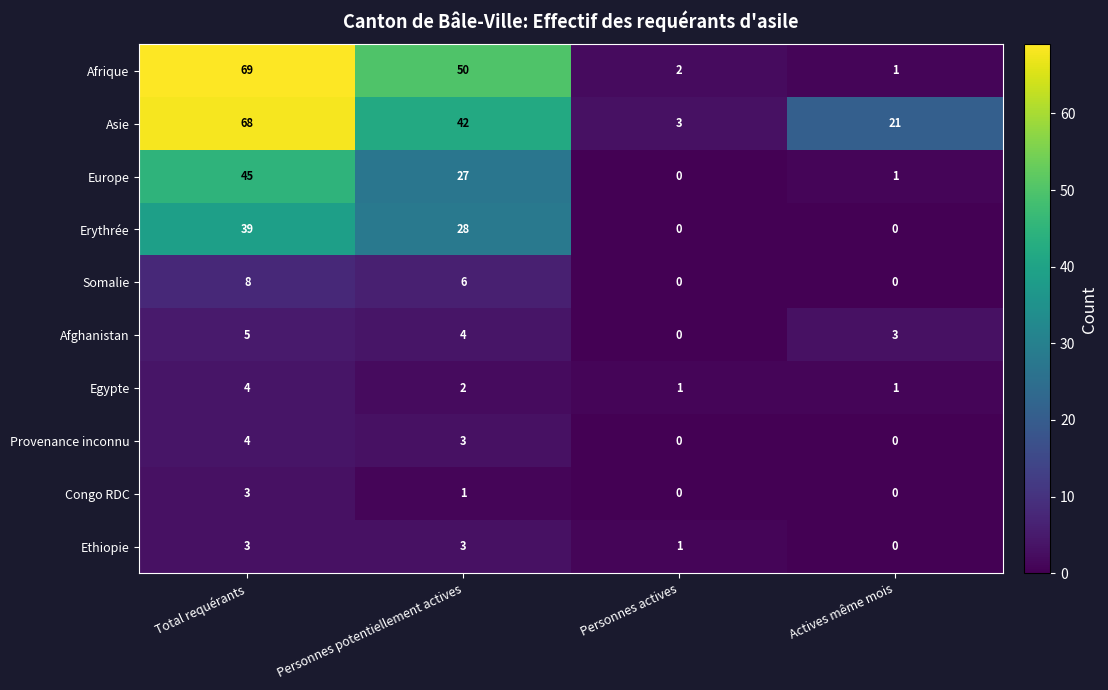

Is the value of Provenance inconnu at Actives même mois greater than the value of Ethiopie at Personnes potentiellement actives?

No